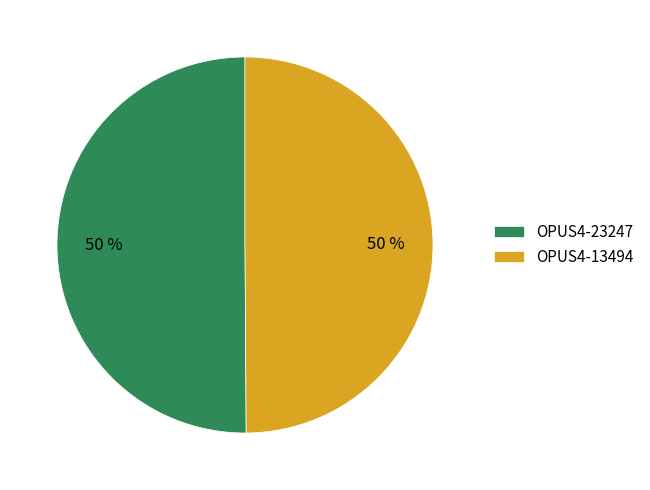

True or false: OPUS4-13494 accounts for 50% of the total.

True